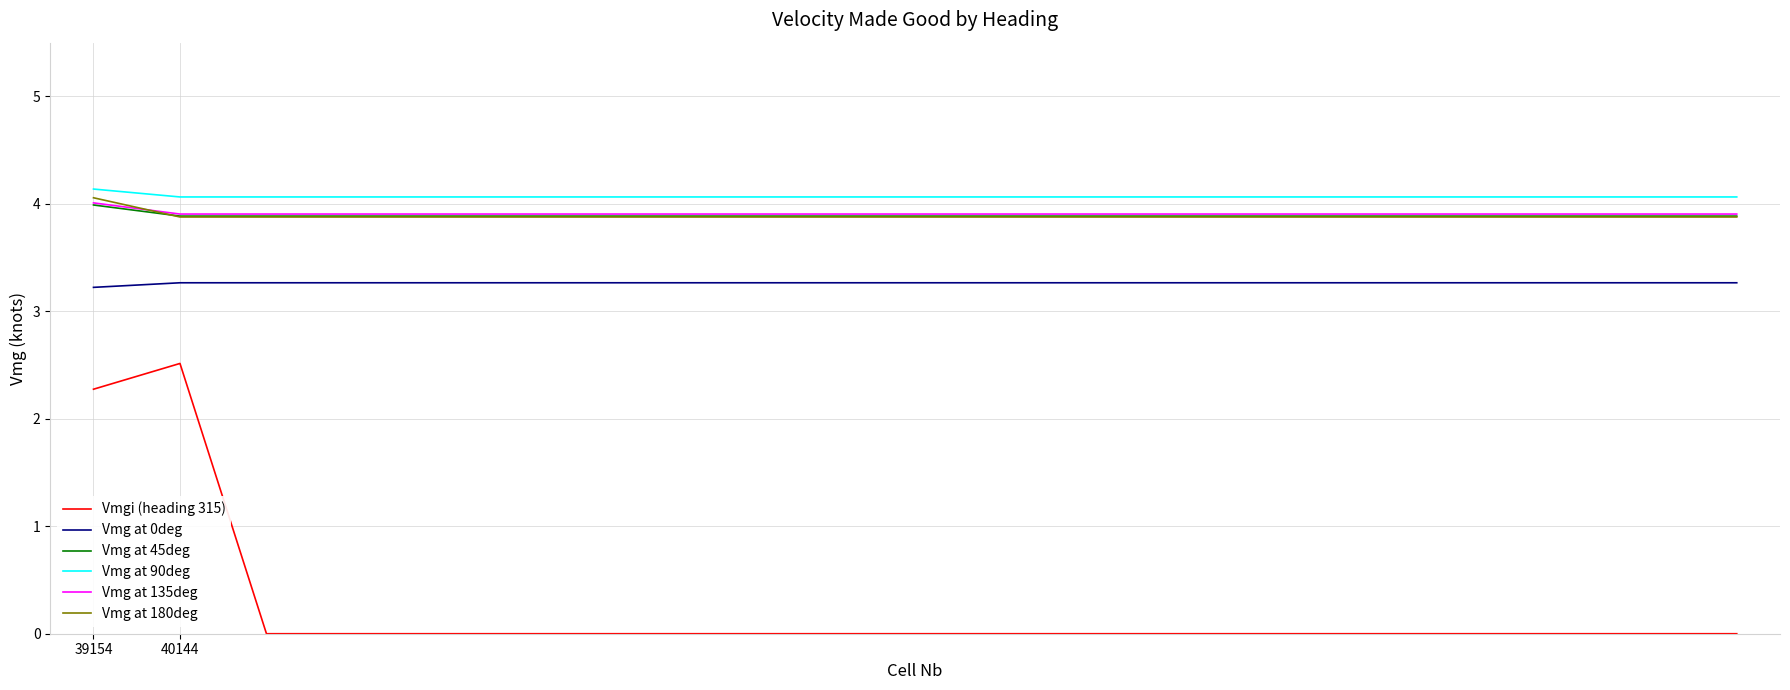

What is the label of the 13th point from the left?

12